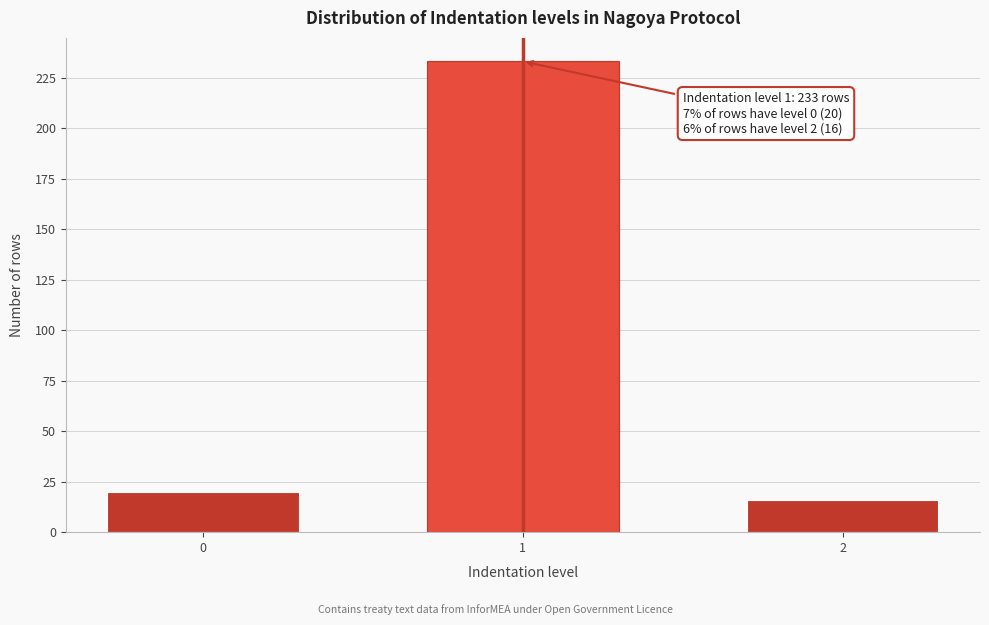

Reading left to right, extract all data points from this chart.

20	233	16